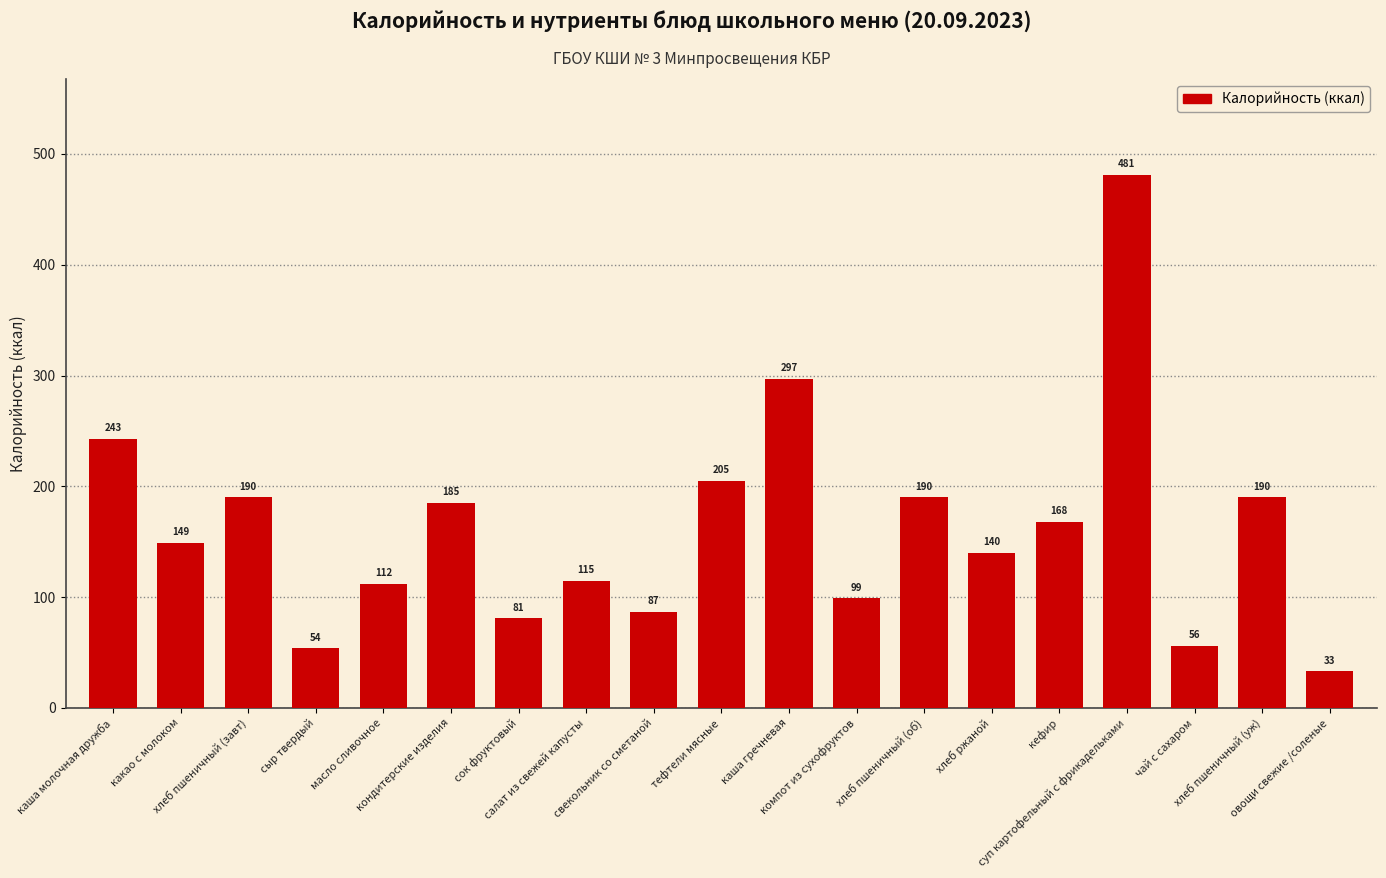

What is the value of the 14th bar from the left?

140